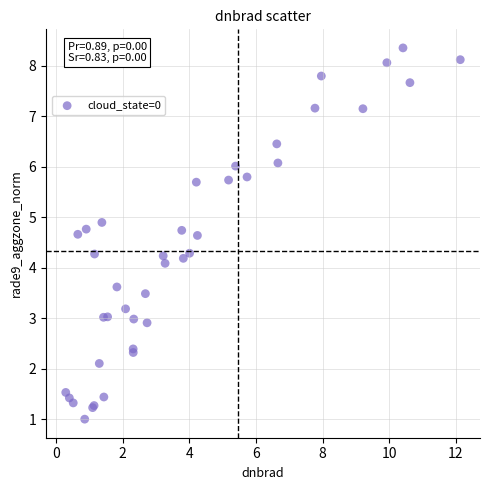

What Y value in the scatter plot is closest to 4?

4.1